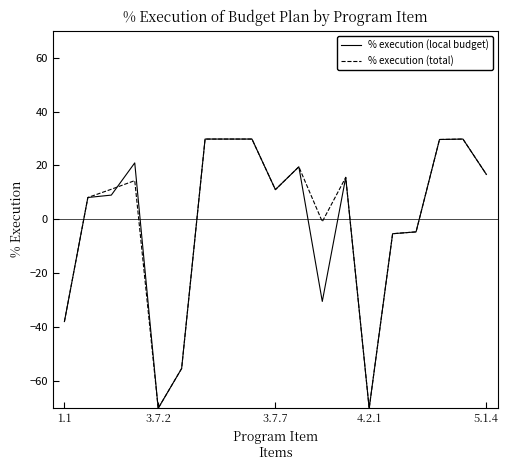

Count the number of categories in the chart.

19